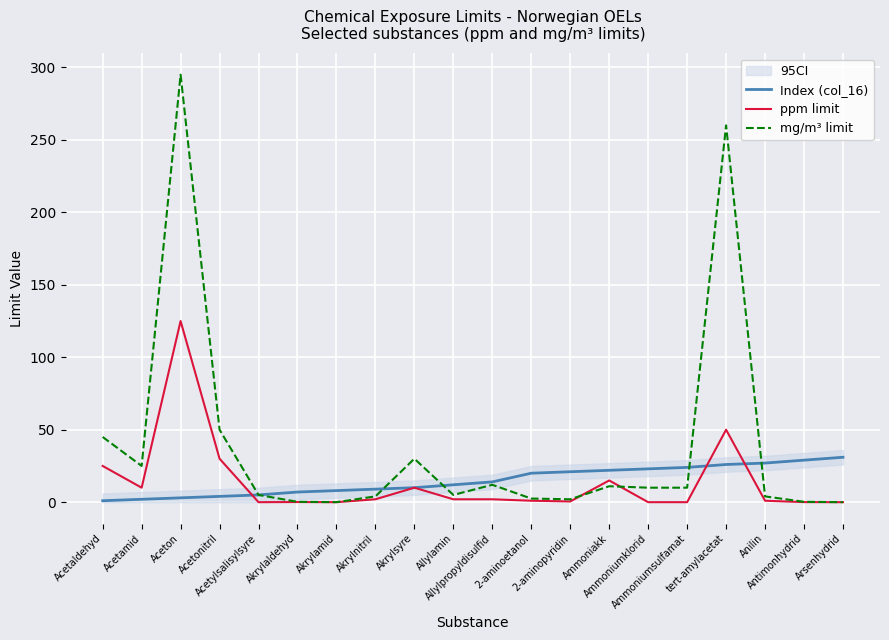

What is the difference between the second highest and second lowest values in the ppm limit series?

50.0